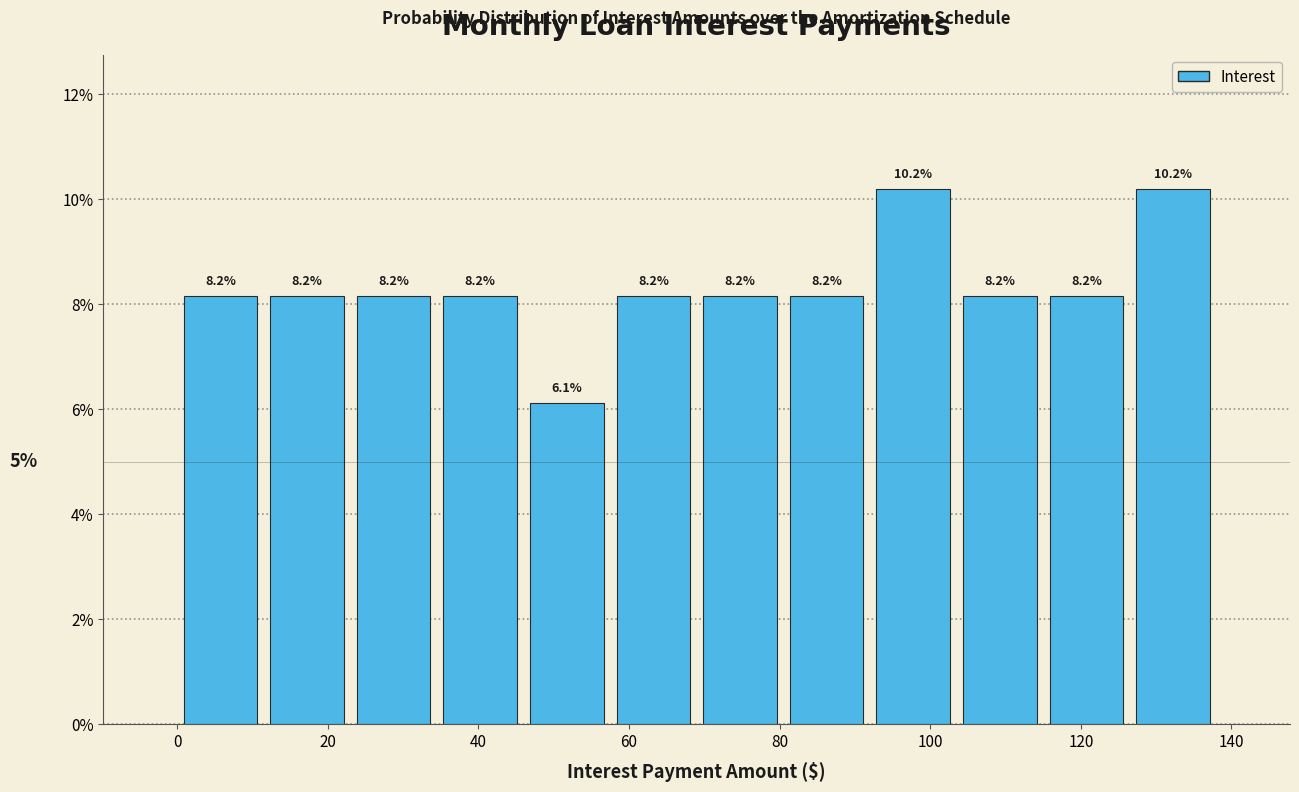

Reading left to right, transcribe this chart: for each bar, give the range it covers on the x-axis and its height. The bar edges are not printed on the chart, so give them approximately, as read against the axis.

0 to 12: 8.2
12 to 22: 8.2
22 to 34: 8.2
34 to 46: 8.2
46 to 58: 6.1
58 to 68: 8.2
68 to 80: 8.2
80 to 92: 8.2
92 to 104: 10.2
104 to 114: 8.2
114 to 126: 8.2
126 to 138: 10.2